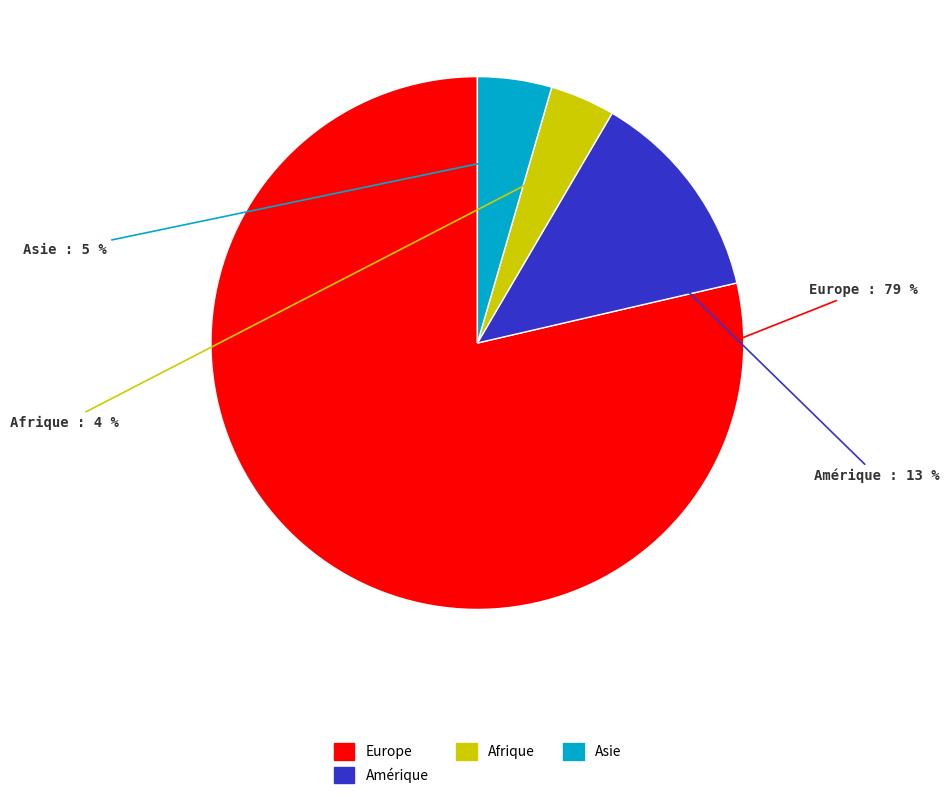

To the nearest percent, what is the average slice percentage?

25%